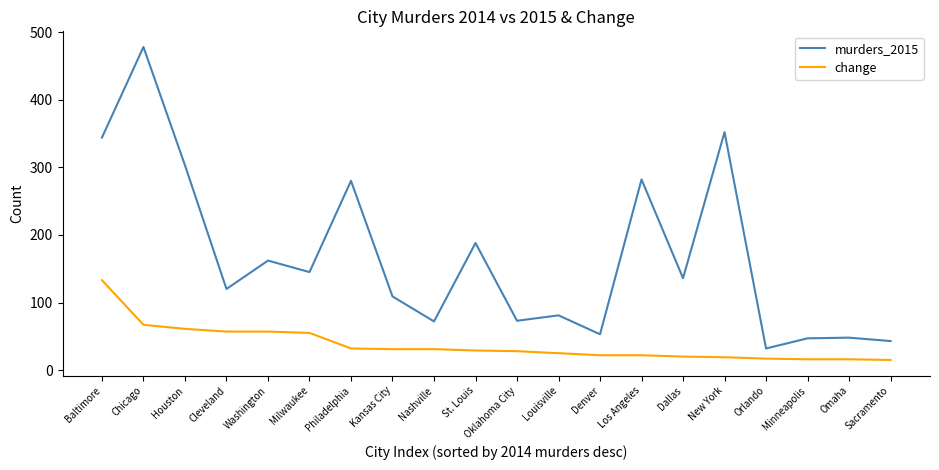

True or false: murders_2015 and change cross at least once.

False